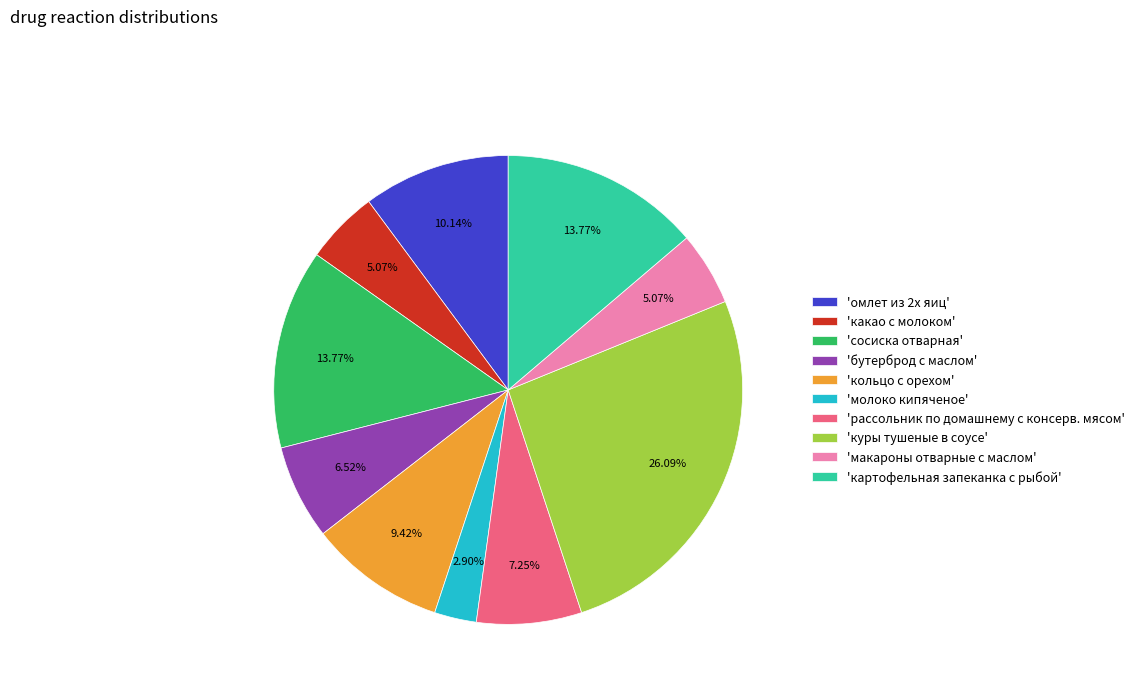

Do 'рассольник по домашнему с консерв. мясом' and 'какао с молоком' together represent more than half of the pie?

No